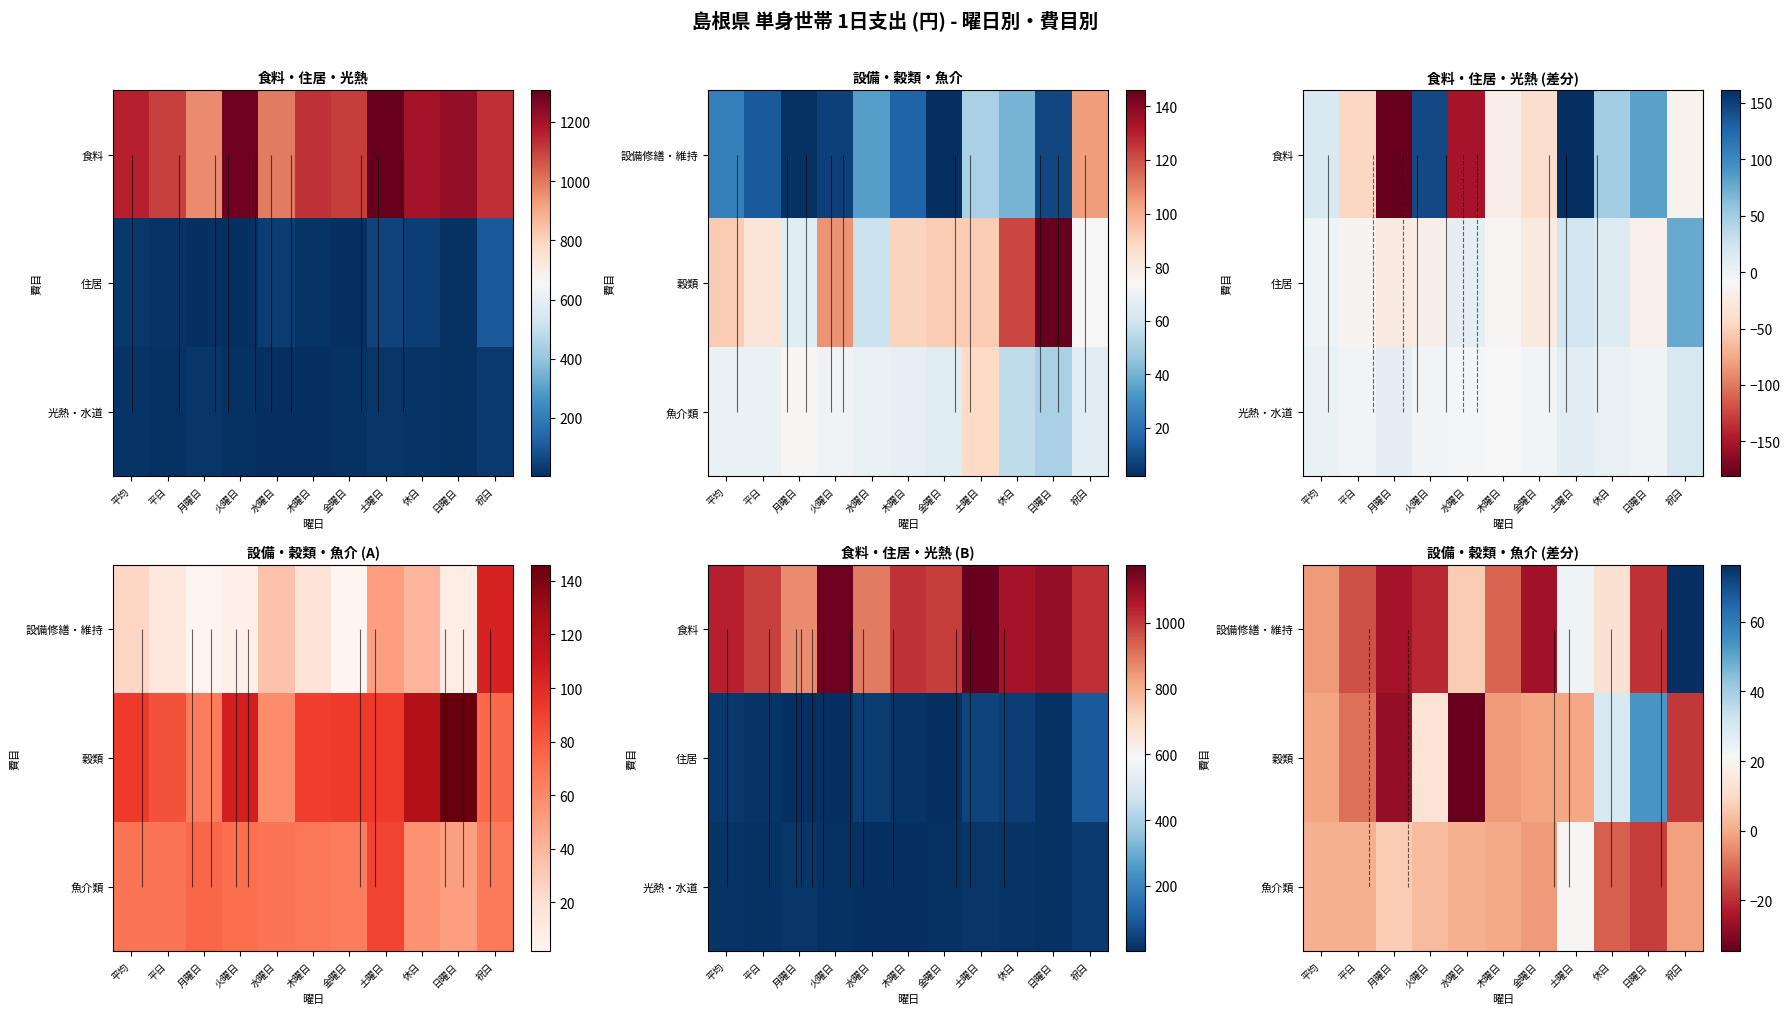

The 設備修繕・維持 series shows 76.4 at 祝日. True or false?

True